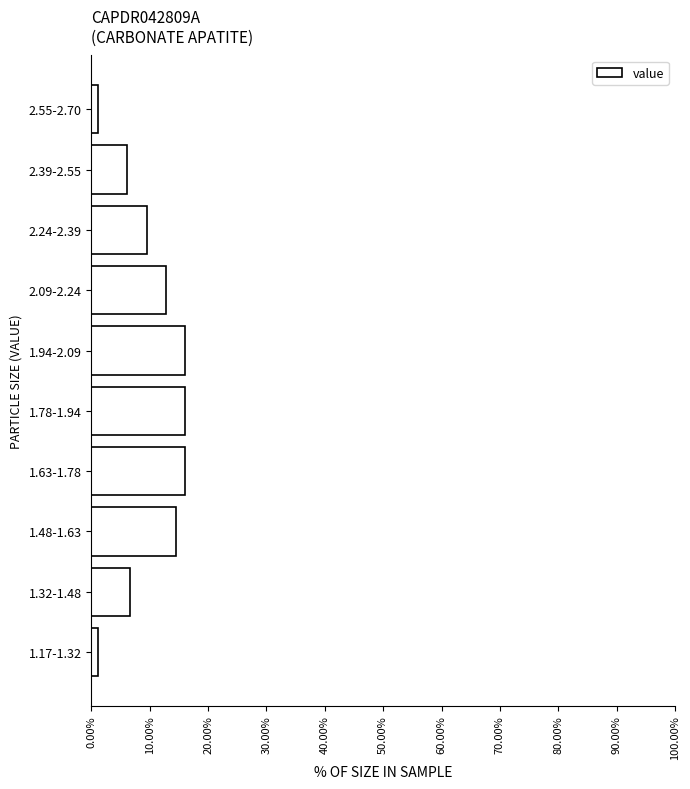

Reading bottom to top, transcribe all the data shown in this chart.

1.17-1.32=1.1	1.32-1.48=6.7	1.48-1.63=14.4	1.63-1.78=16.1	1.78-1.94=16.1	1.94-2.09=16.1	2.09-2.24=12.8	2.24-2.39=9.4	2.39-2.55=6.1	2.55-2.70=1.1